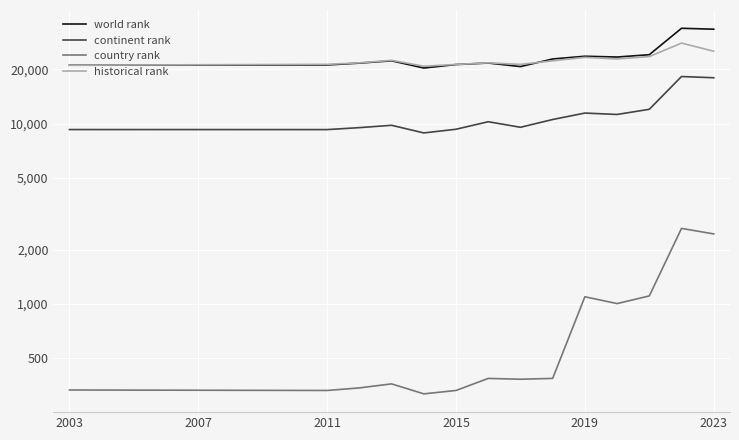

What is the value of the continent rank point at the 1st from the left?

9268